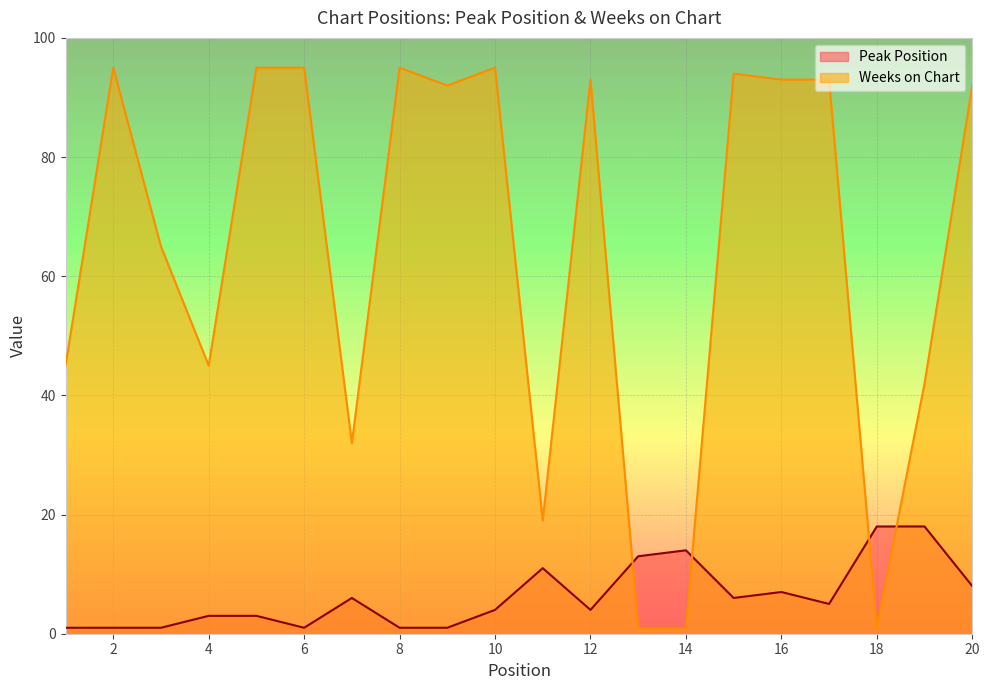

What is the spread (max minus min) of values at 10?

91